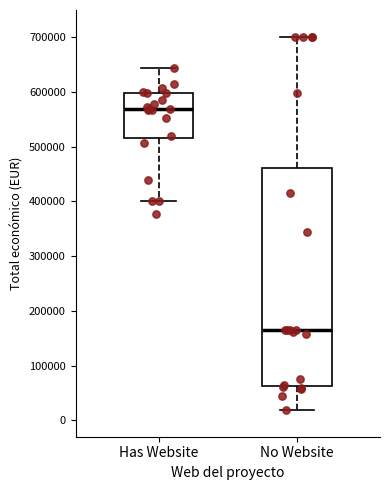

Which box is the tallest, from its lower edge to its upper edge?

No Website